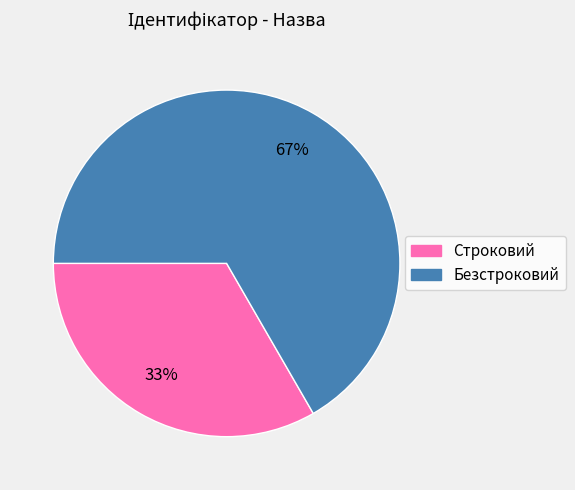

What is the largest slice in the pie chart?

Безстроковий